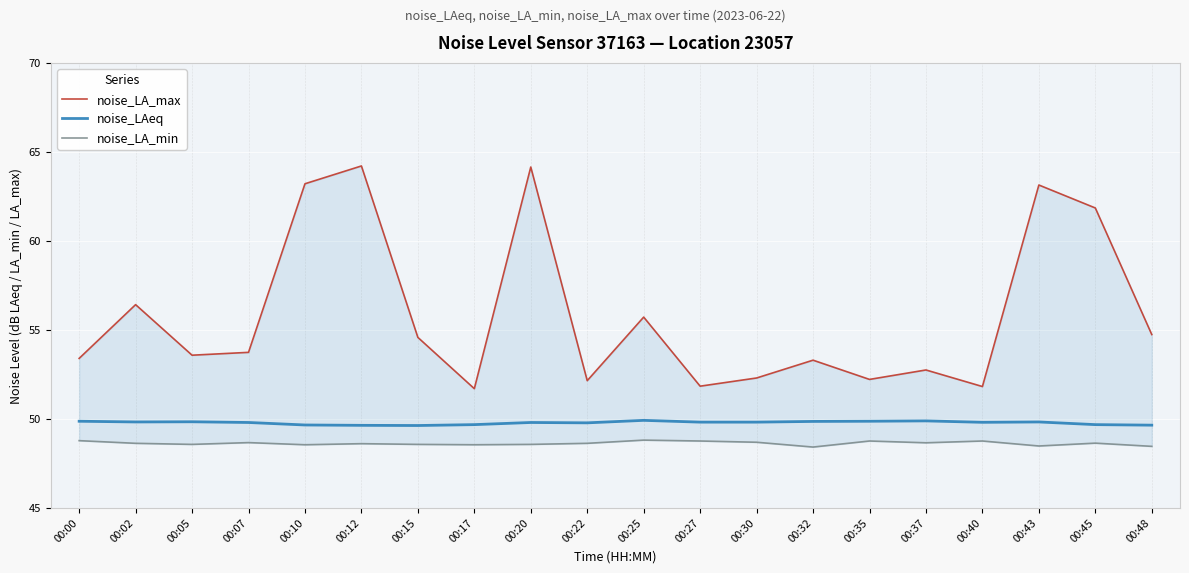

Between 00:00 and 00:17, which is larger?

00:00